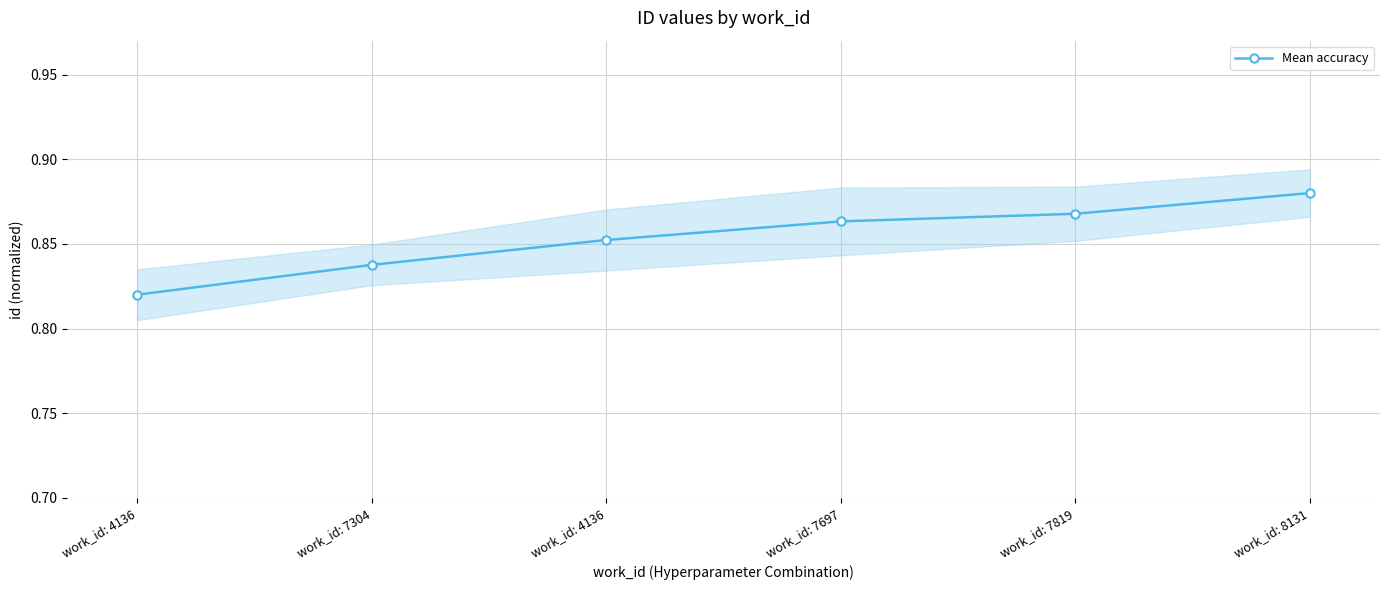

What is the label of the 5th point from the right?

work_id: 7304